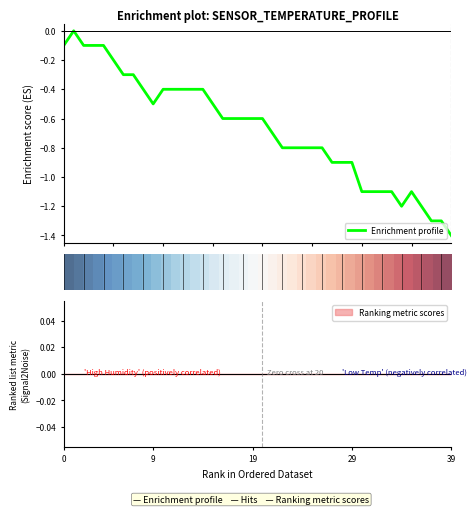

How many data points does each series have?

40